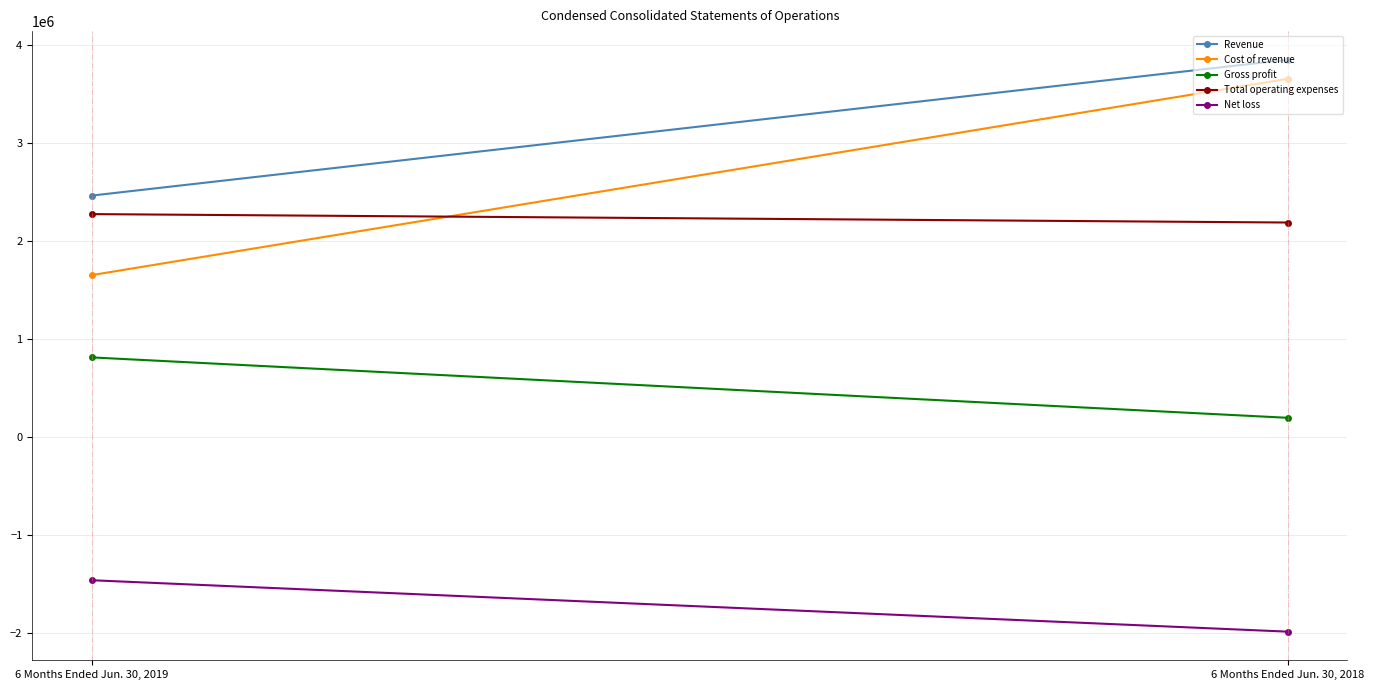

Which series has the widest spread of values?

Cost of revenue